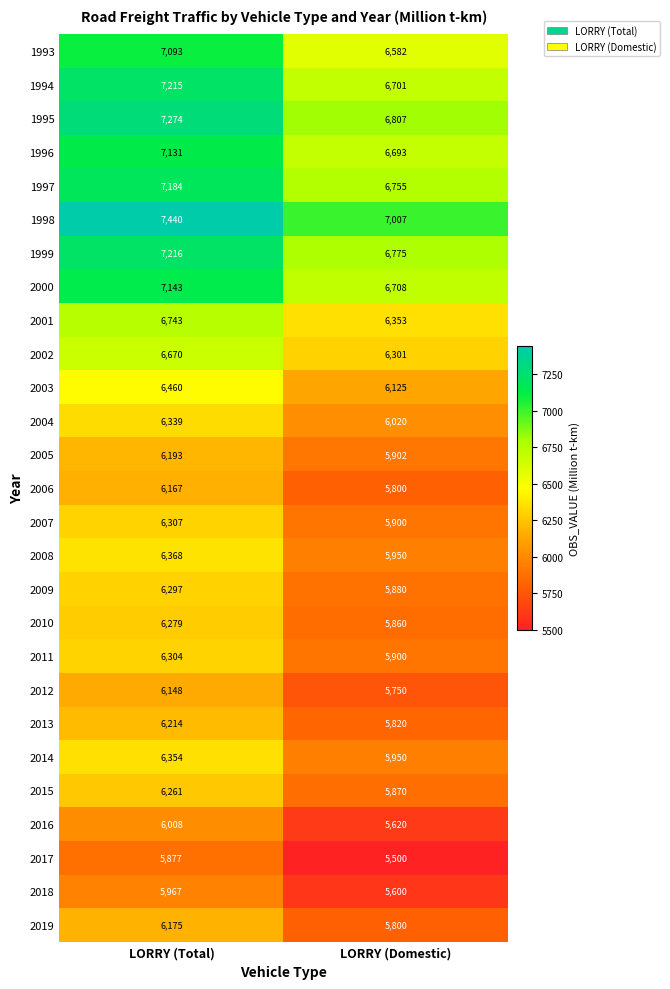

True or false: 2010 has a value of 1649 at LORRY (Domestic).

False